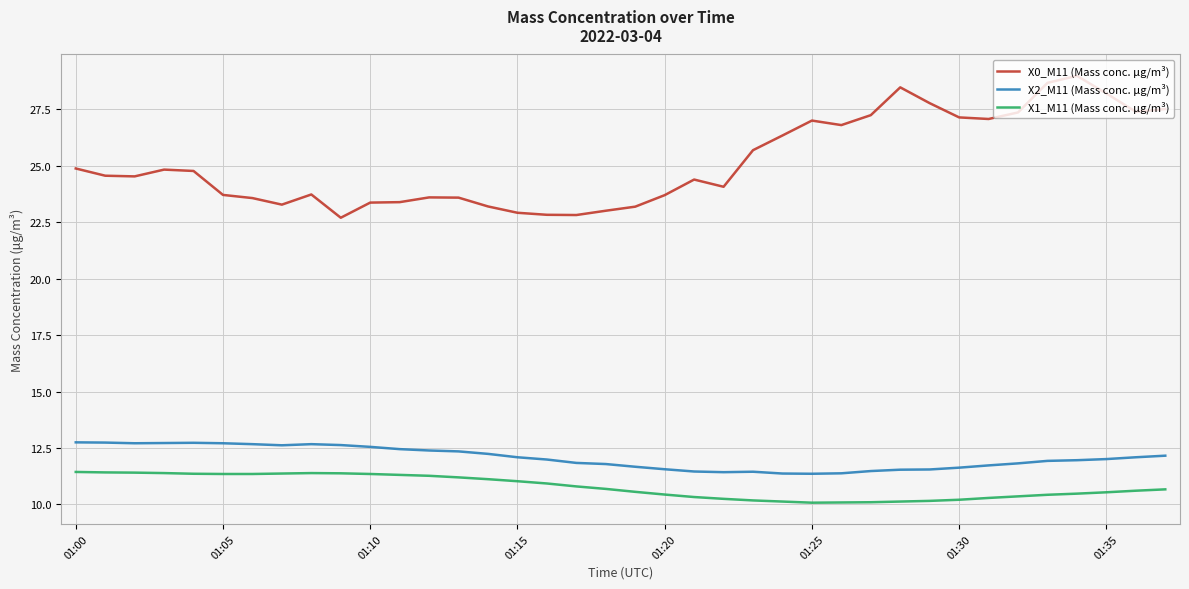

True or false: X0_M11 (Mass conc. μg/m³) and X2_M11 (Mass conc. μg/m³) cross at least once.

False